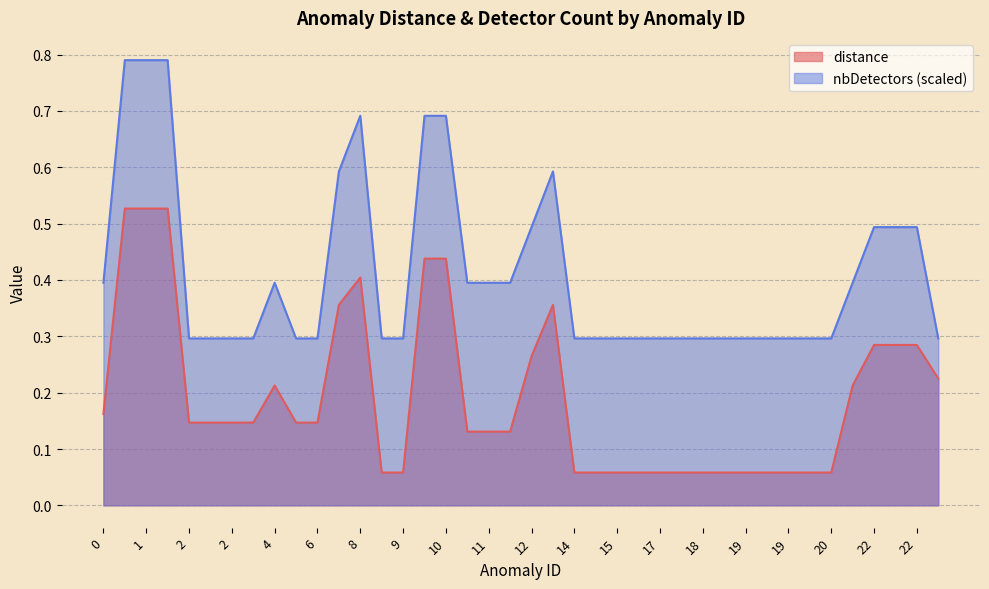

How many categories are shown in the chart?

40